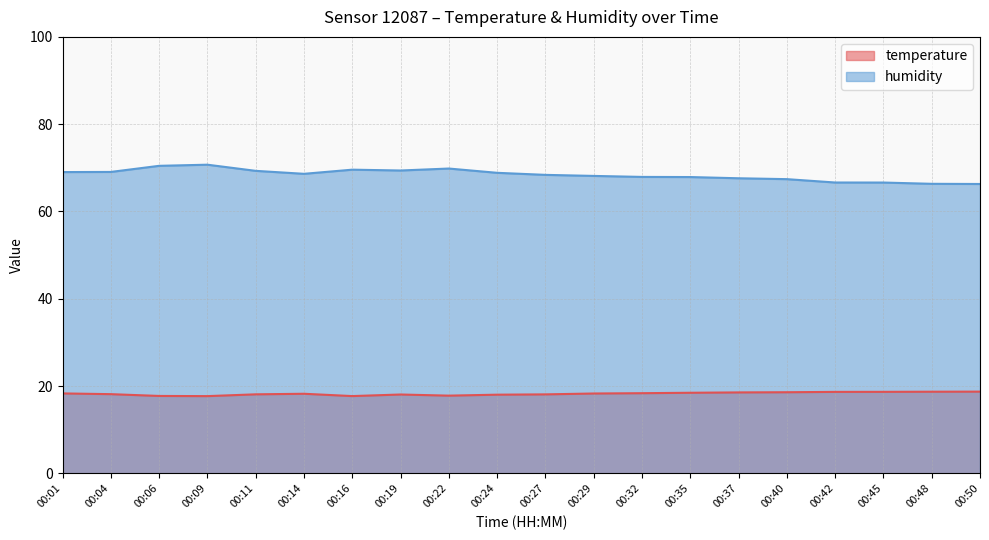

What is the minimum value for humidity?

66.3